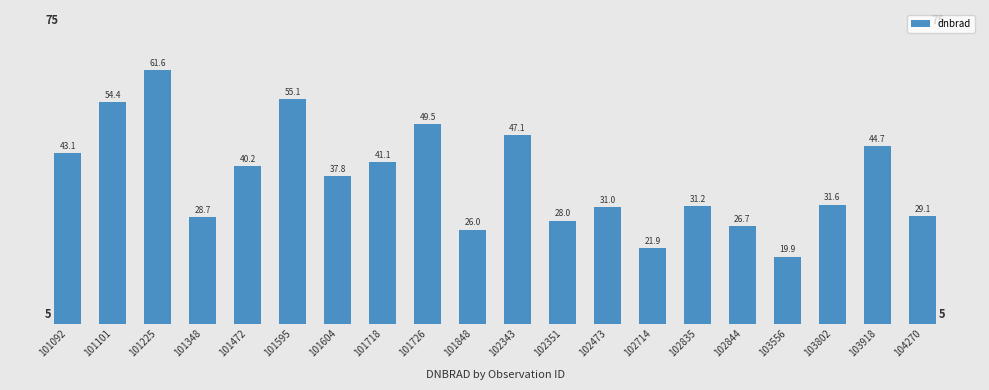

What is the maximum value shown in the chart?

61.6